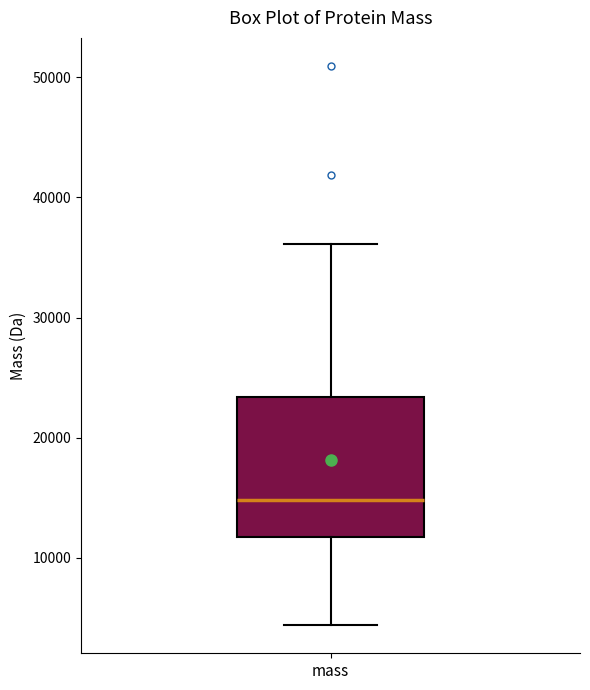

Transcribe this box plot: give where the median line is, the range the box spans, and where the two whiskers end, as read against the y-axis. The values are not printed on the chart, so give them approximately, as read against the axis.

median 15000, box 12000 to 23000, whiskers 4000 to 36000